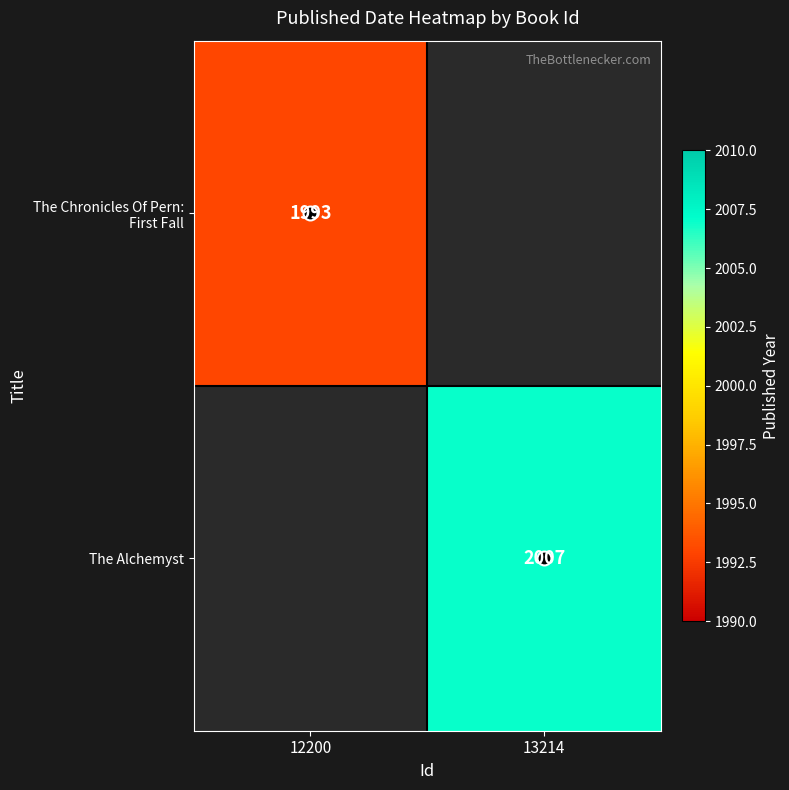

True or false: The Chronicles Of Pern: First Fall has a value of 1993.0 at 12200.

True